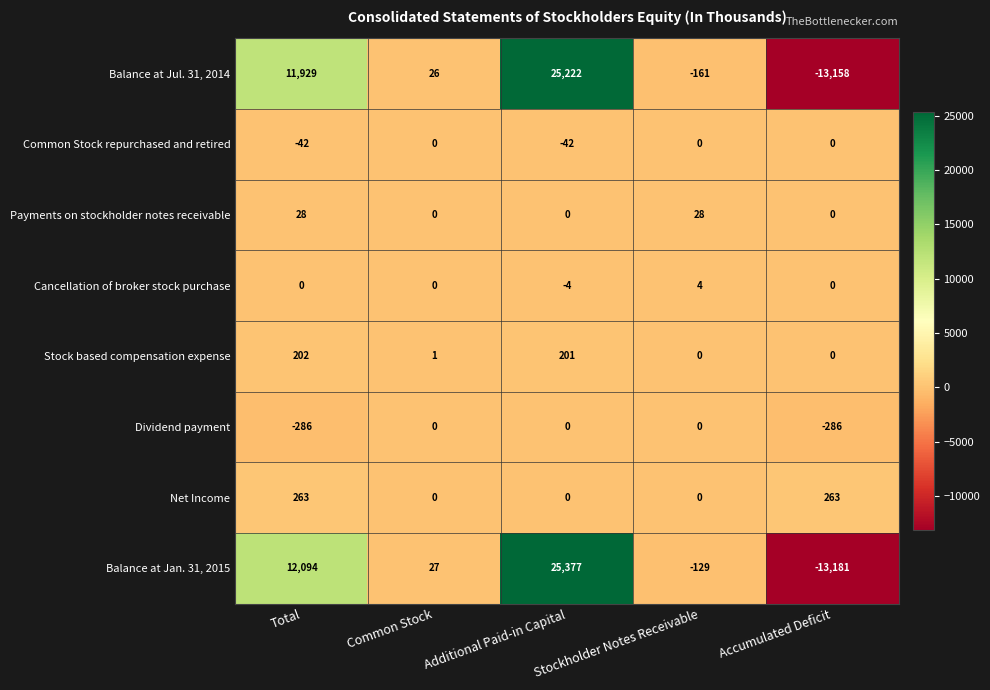

What value does the Cancellation of broker stock purchase series have at Stockholder Notes Receivable?

4